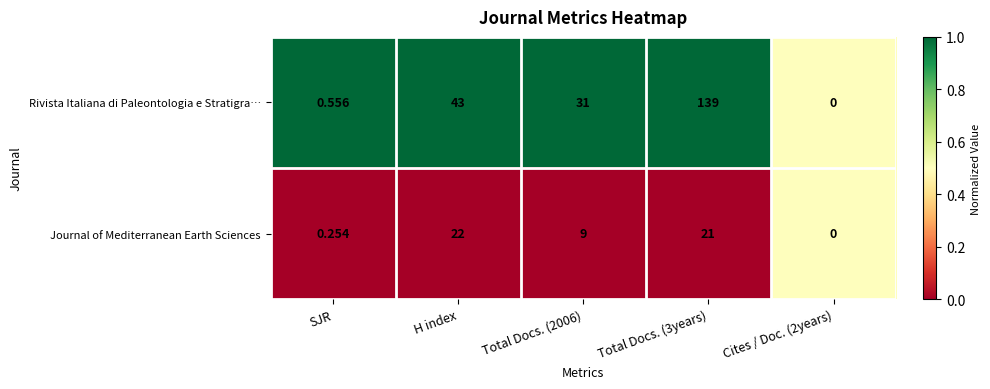

Between H index and Total Docs. (3years), which series saw the biggest shift?

Rivista Italiana di Paleontologia e Stratigra…